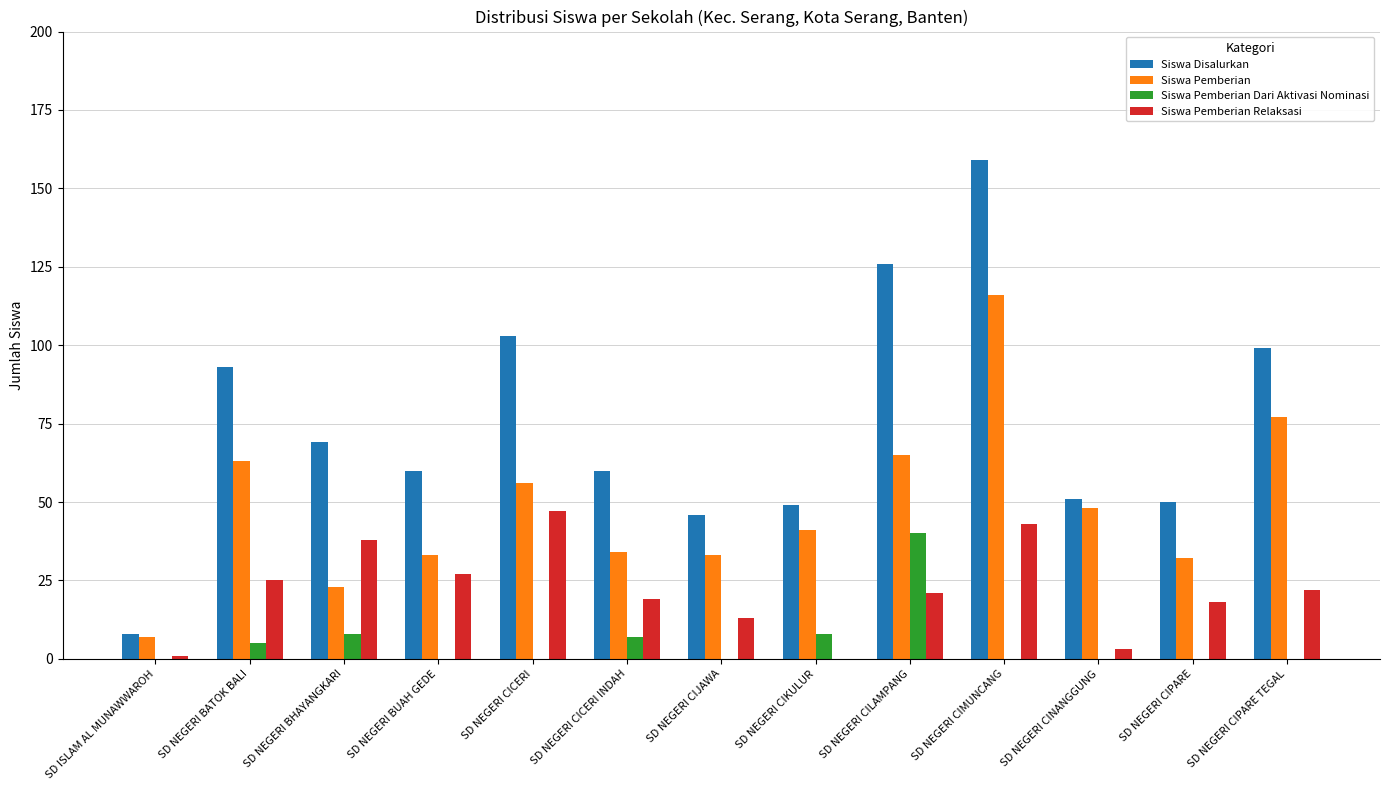

What is the total value across all series at SD NEGERI CICERI?

206